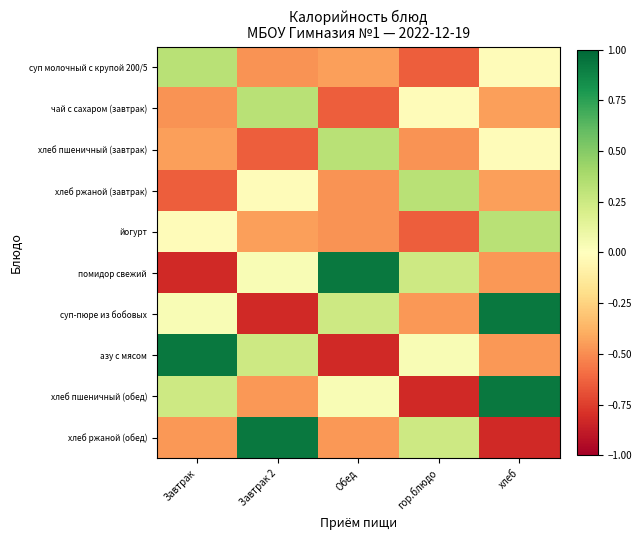

List the series in order of their peak value, lowest first.

суп молочный с крупой 200/5, чай с сахаром (завтрак), хлеб пшеничный (завтрак), хлеб ржаной (завтрак), йогурт, помидор свежий, суп-пюре из бобовых, азу с мясом, хлеб пшеничный (обед), хлеб ржаной (обед)